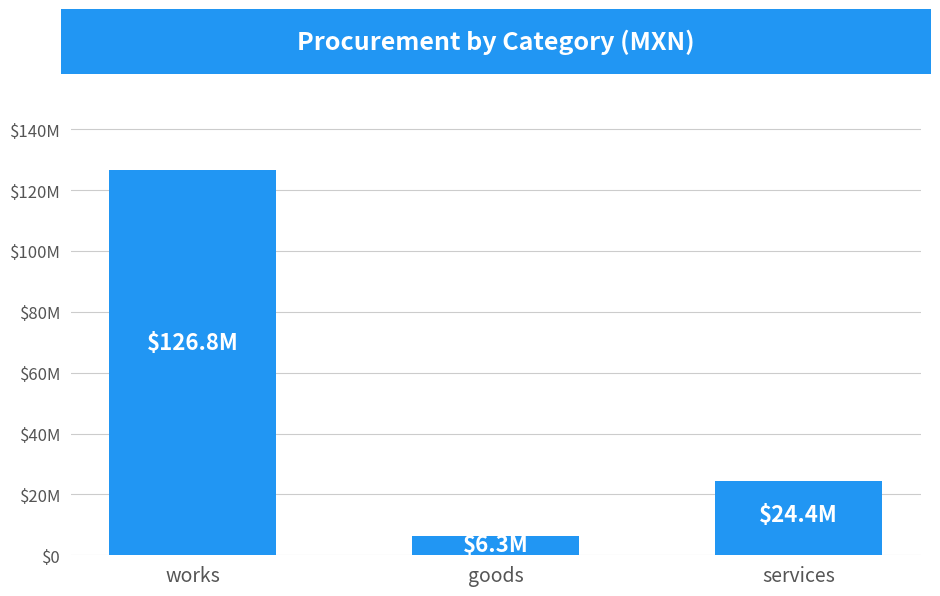

What is the change in value from works to services?

-102422534.5